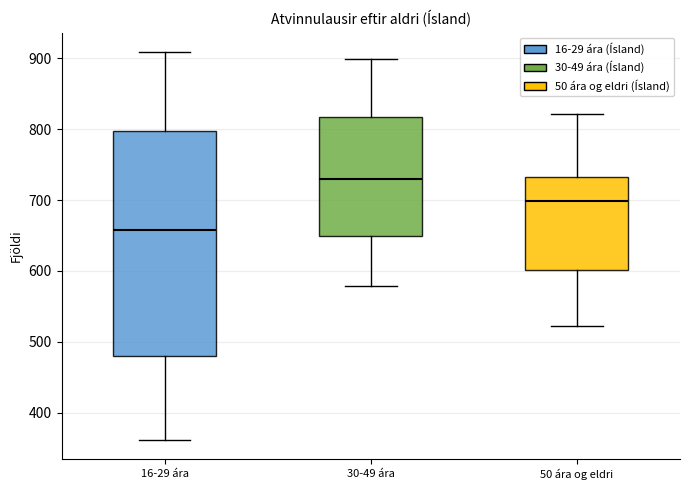

Which box's median line is the highest?

30-49 ára